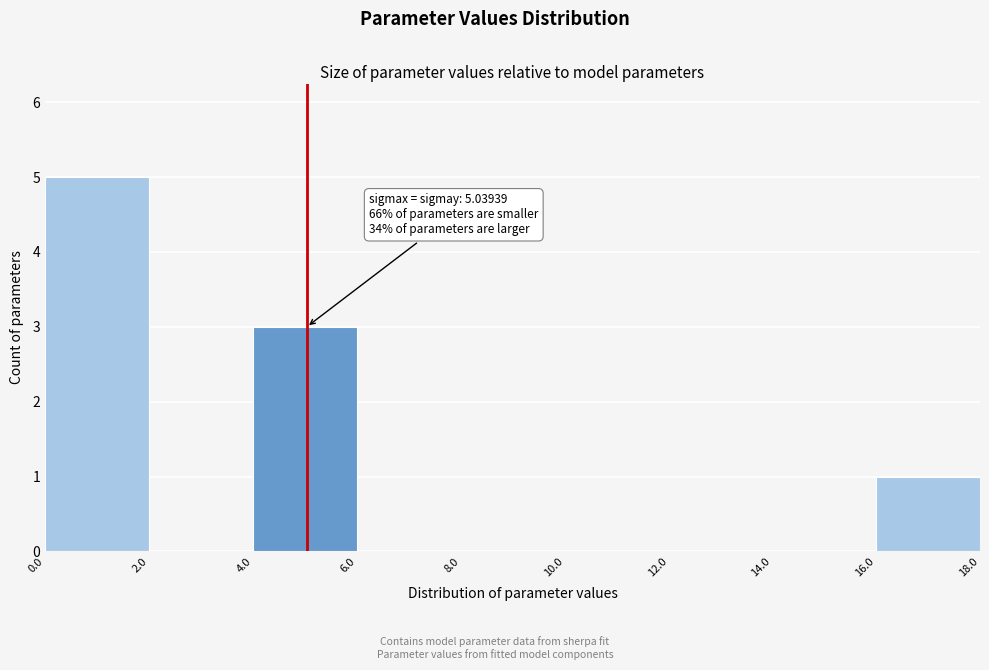

Over which range of the x-axis is the bar tallest?

0.0 to 2.0